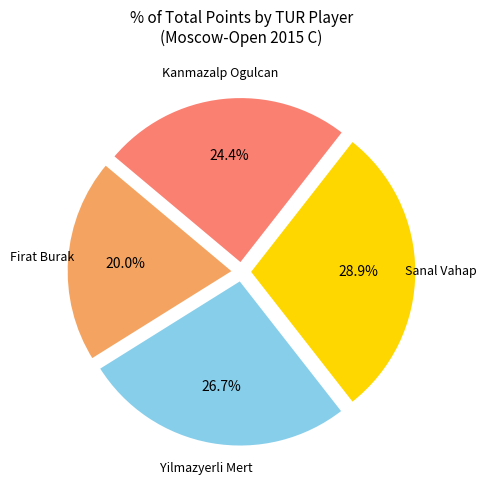

To the nearest percent, what is the combined percentage of Firat Burak and Kanmazalp Ogulcan?

44%